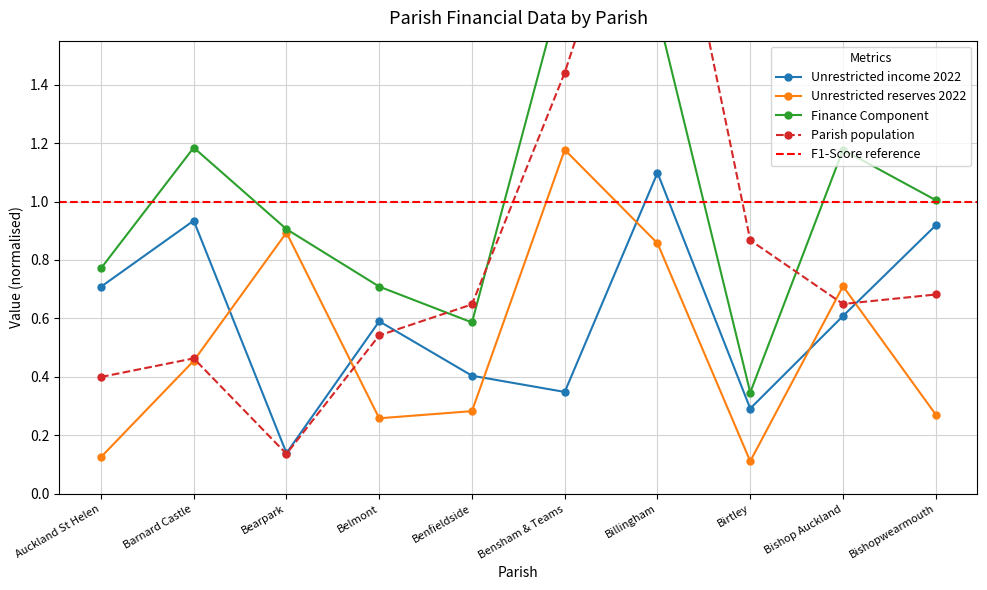

Reading right to left, what are all the values shown in this chart?

Unrestricted income 2022: Bishopwearmouth=0.9	Bishop Auckland=0.6	Birtley=0.3	Billingham=1.1	Bensham & Teams=0.3	Benfieldside=0.4	Belmont=0.6	Bearpark=0.1	Barnard Castle=0.9	Auckland St Helen=0.7
Unrestricted reserves 2022: Bishopwearmouth=0.3	Bishop Auckland=0.7	Birtley=0.1	Billingham=0.9	Bensham & Teams=1.2	Benfieldside=0.3	Belmont=0.3	Bearpark=0.9	Barnard Castle=0.5	Auckland St Helen=0.1
Finance Component: Bishopwearmouth=1.0	Bishop Auckland=1.2	Birtley=0.3	Billingham=1.6	Bensham & Teams=1.8	Benfieldside=0.6	Belmont=0.7	Bearpark=0.9	Barnard Castle=1.2	Auckland St Helen=0.8
Parish population: Bishopwearmouth=0.7	Bishop Auckland=0.6	Birtley=0.9	Billingham=2.4	Bensham & Teams=1.4	Benfieldside=0.6	Belmont=0.5	Bearpark=0.1	Barnard Castle=0.5	Auckland St Helen=0.4